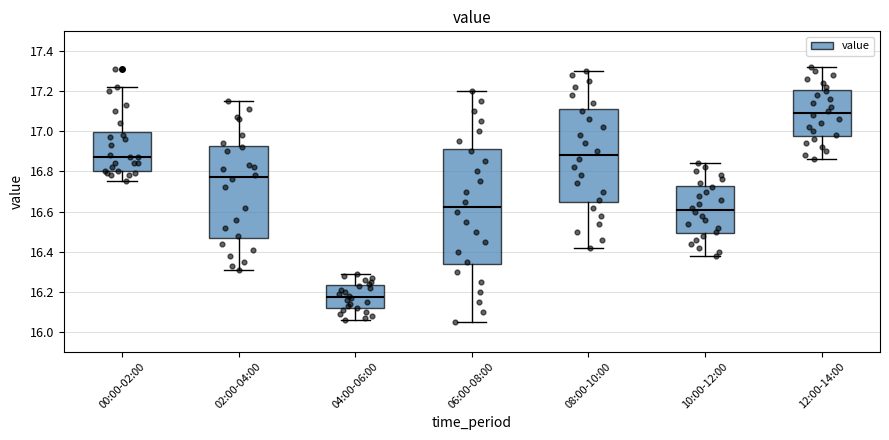

Reading left to right, read every box against the y-axis: the position of its median line, the range the box covers, and the ends of its whiskers. The values are not printed on the chart, so give them approximately, as read against the axis.

00:00-02:00: median 16.88, box 16.80 to 17.00, whiskers 16.76 to 17.22
02:00-04:00: median 16.78, box 16.48 to 16.92, whiskers 16.32 to 17.16
04:00-06:00: median 16.18, box 16.12 to 16.24, whiskers 16.06 to 16.30
06:00-08:00: median 16.62, box 16.34 to 16.92, whiskers 16.06 to 17.20
08:00-10:00: median 16.88, box 16.66 to 17.12, whiskers 16.42 to 17.30
10:00-12:00: median 16.62, box 16.50 to 16.72, whiskers 16.38 to 16.84
12:00-14:00: median 17.10, box 16.98 to 17.20, whiskers 16.86 to 17.32